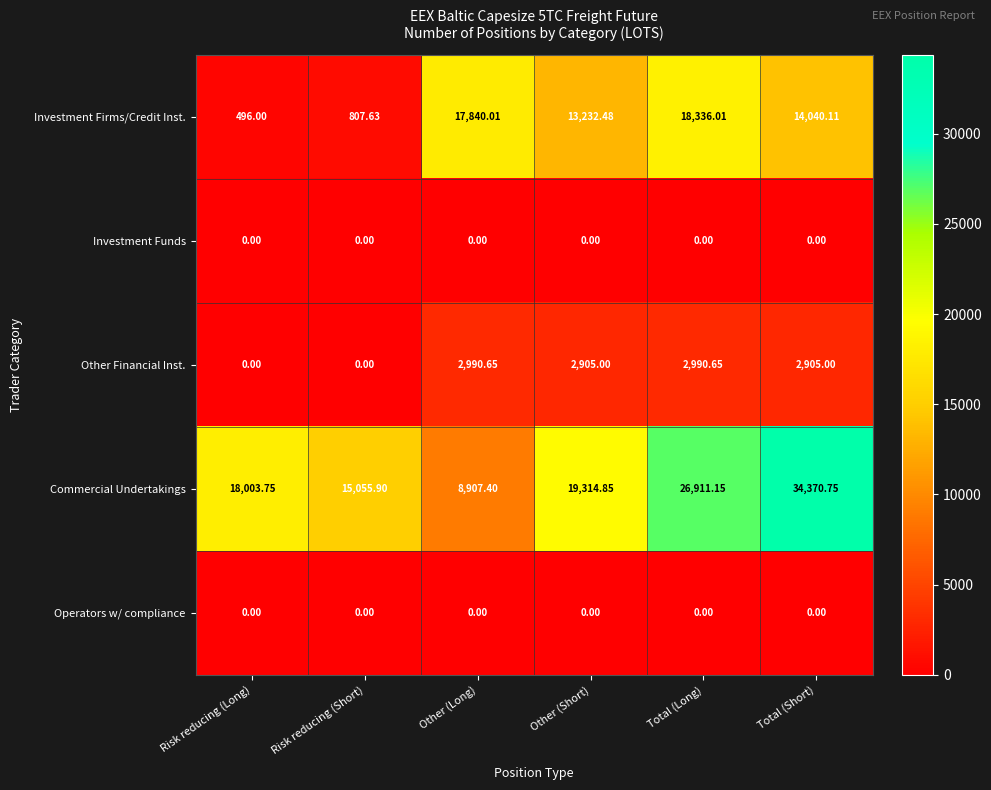

Between Risk reducing (Short) and Total (Short), which series saw the biggest shift?

Commercial Undertakings